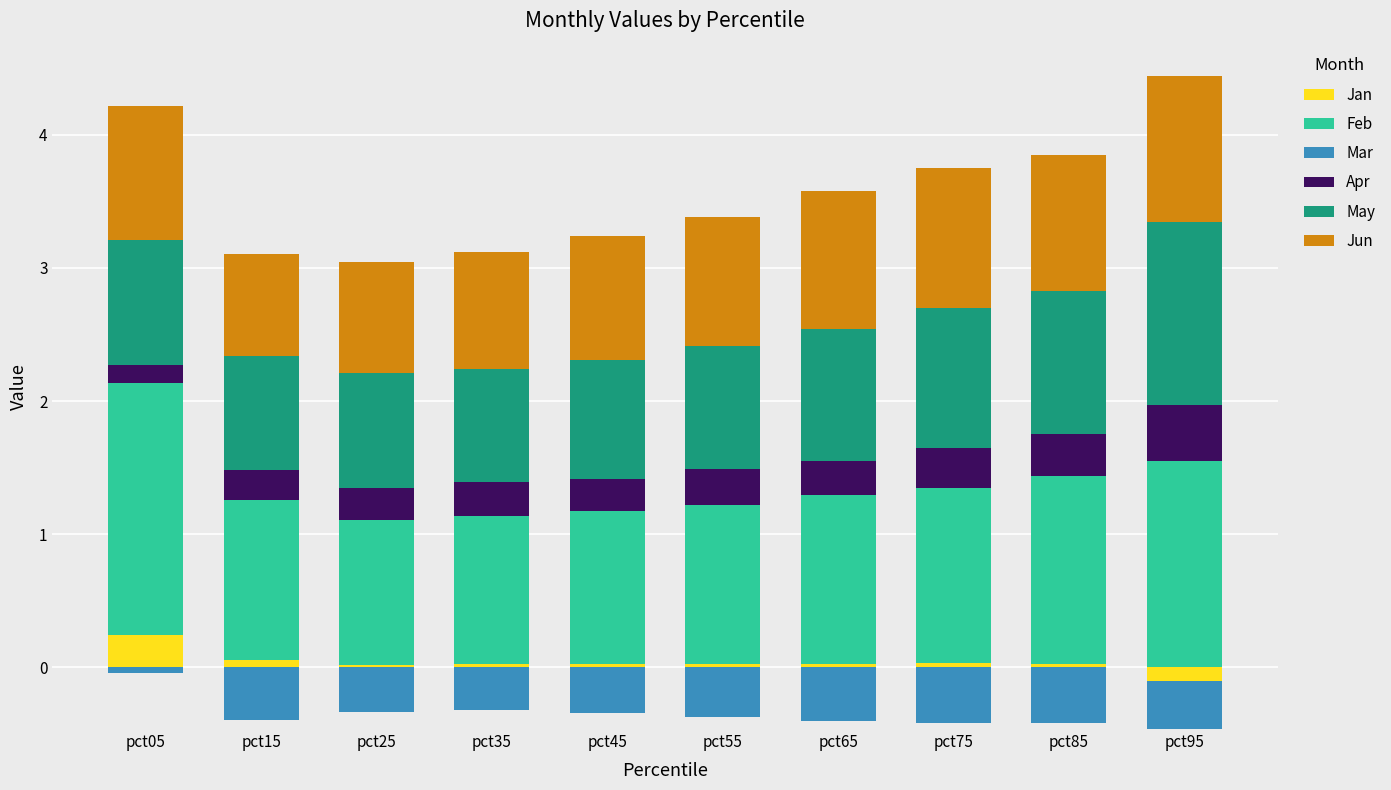

What is the spread (max minus min) of values at pct05?

1.9